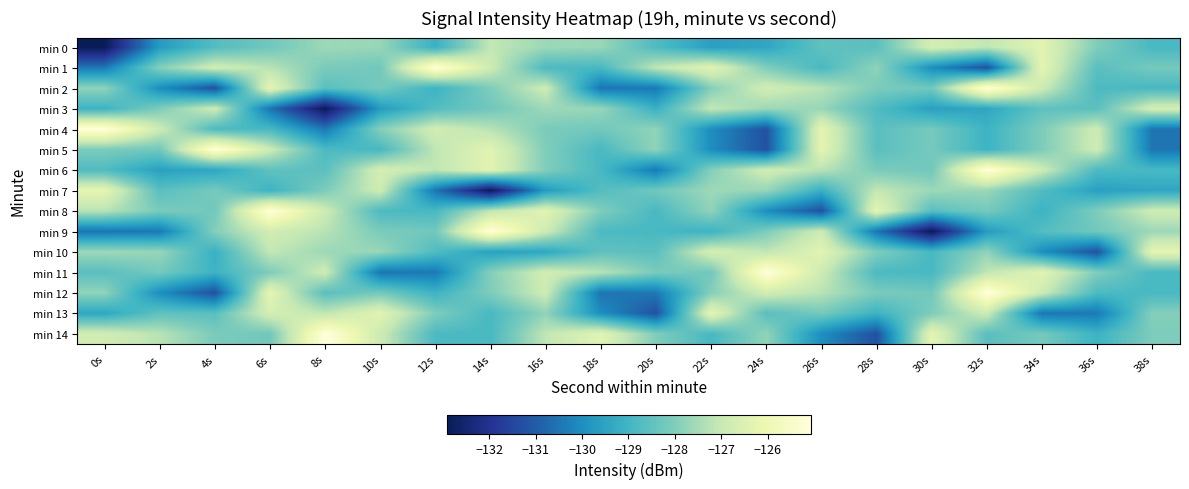

Which series has the largest total across all categories?

min 14